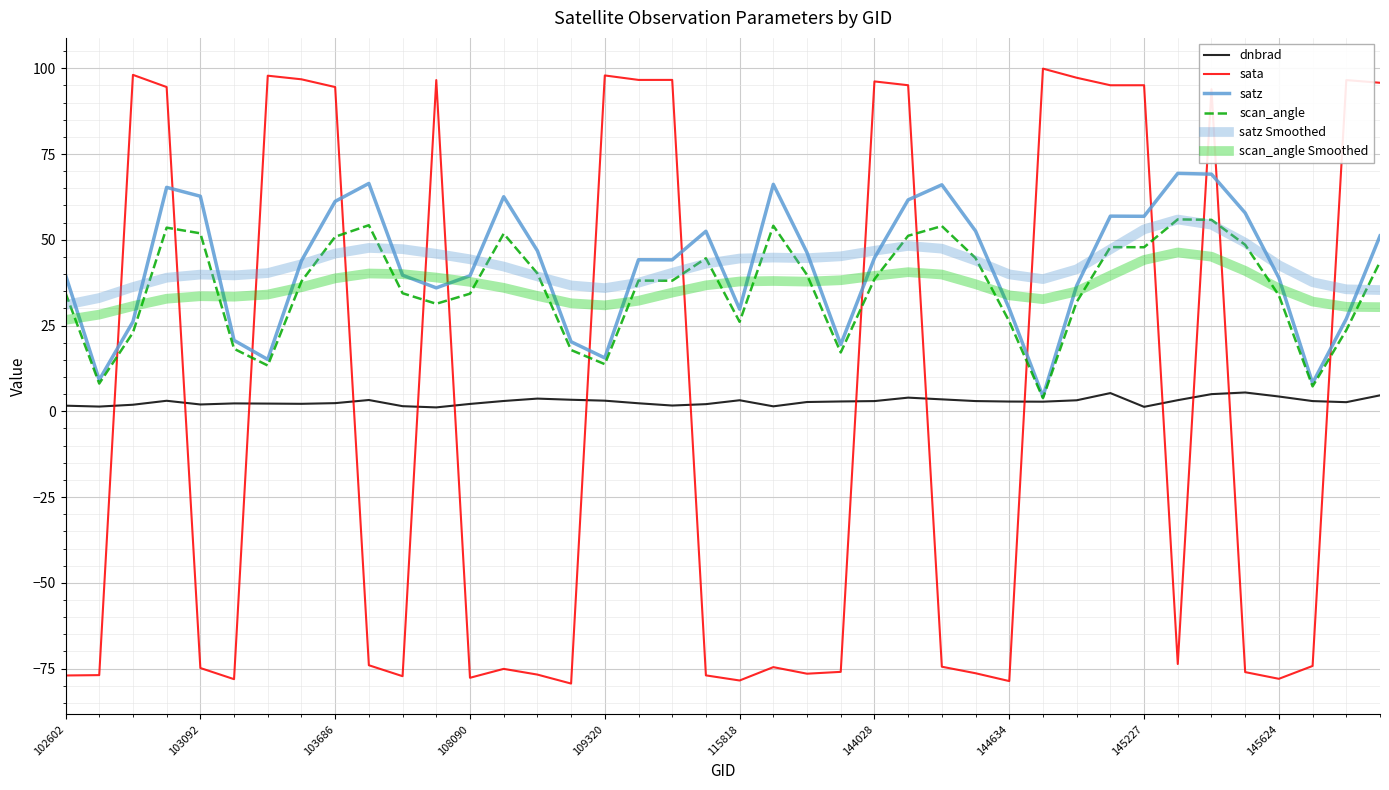

Does the chart display data point markers on the line(s)?

No